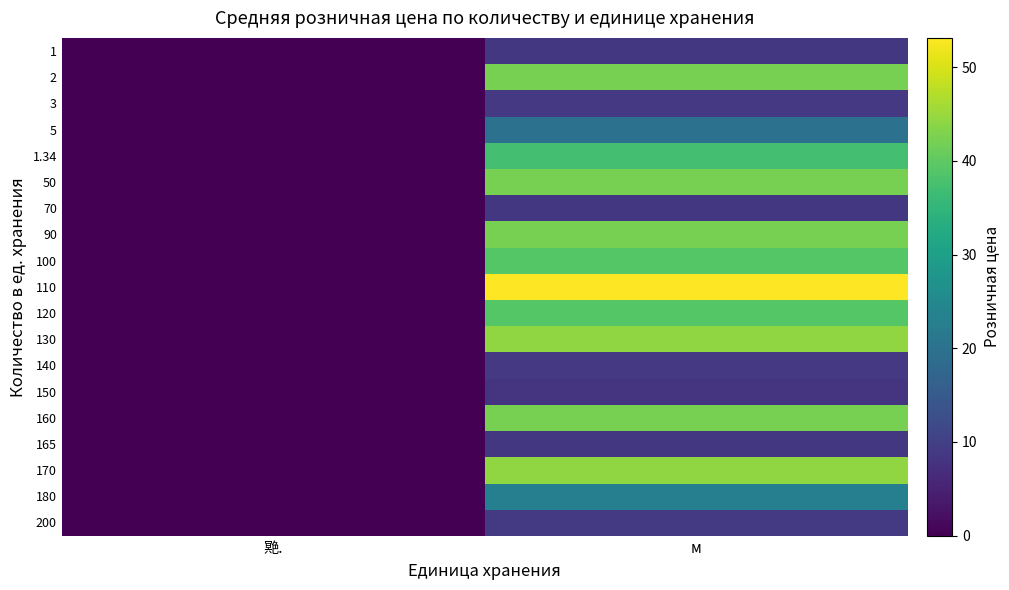

Which series has the widest spread of values?

110